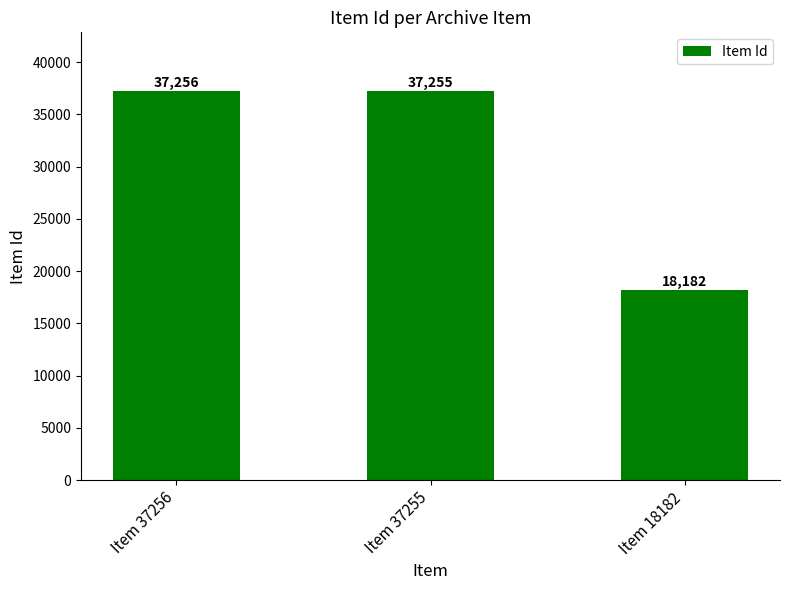

How many data points does each series have?

3